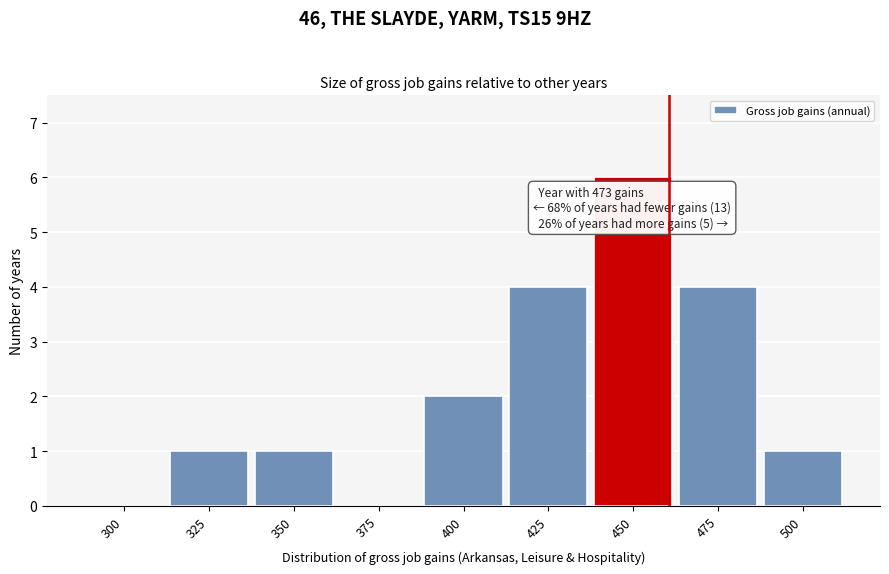

Reading left to right, transcribe all the data shown in this chart.

300=0	325=1	350=1	375=0	400=2	425=4	450=6	475=4	500=1